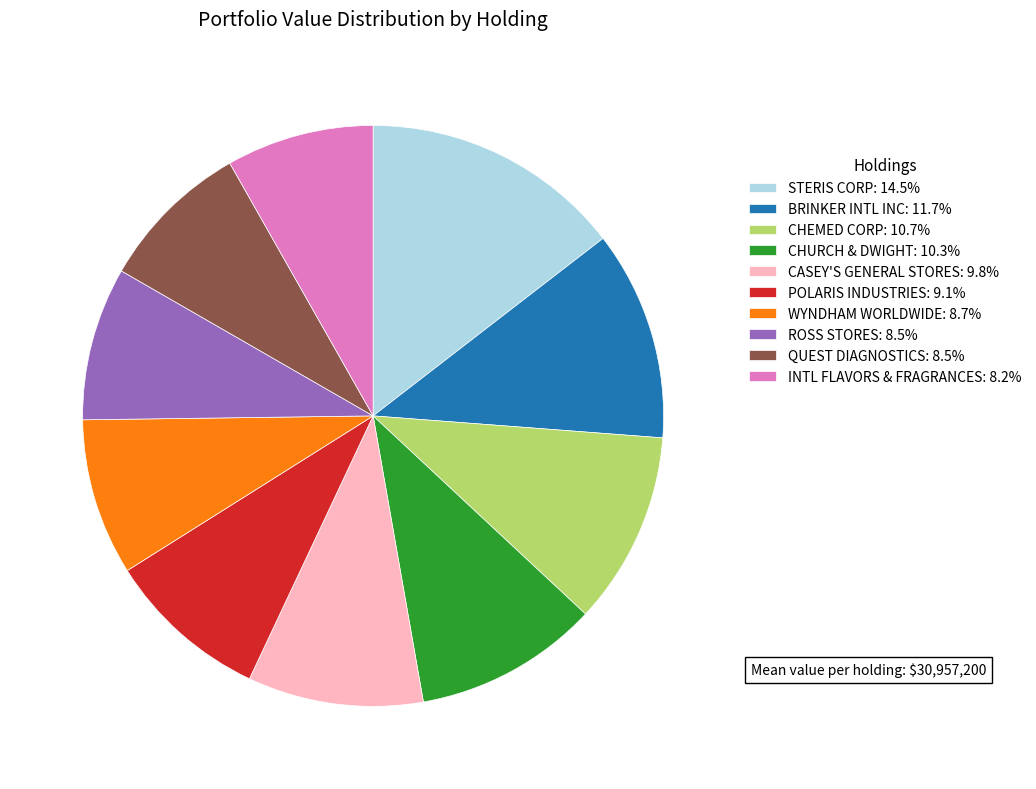

True or false: STERIS CORP accounts for 2% of the total.

False